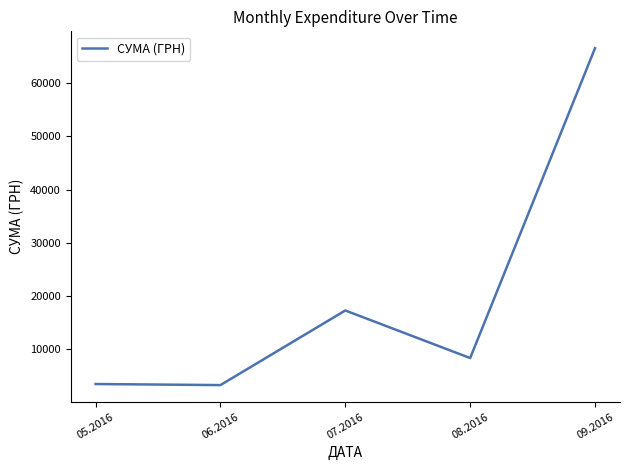

What is the maximum value shown in the chart?

66584.4